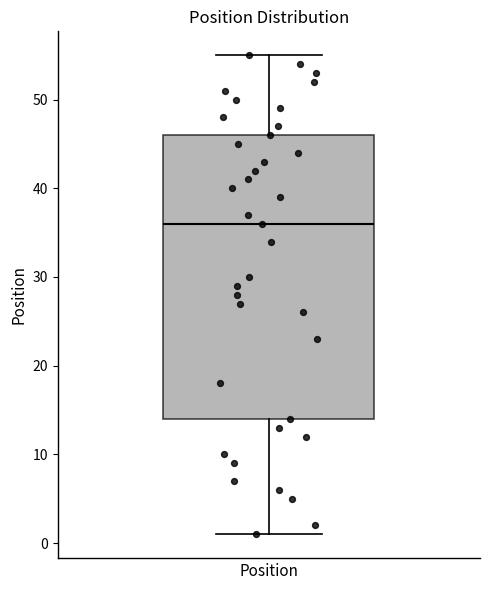

Read this box plot against the y-axis: the position of the median line, the range covered by the box, and the ends of both whiskers. The values are not printed on the chart, so give them approximately, as read against the axis.

median 36, box 14 to 46, whiskers 1 to 55